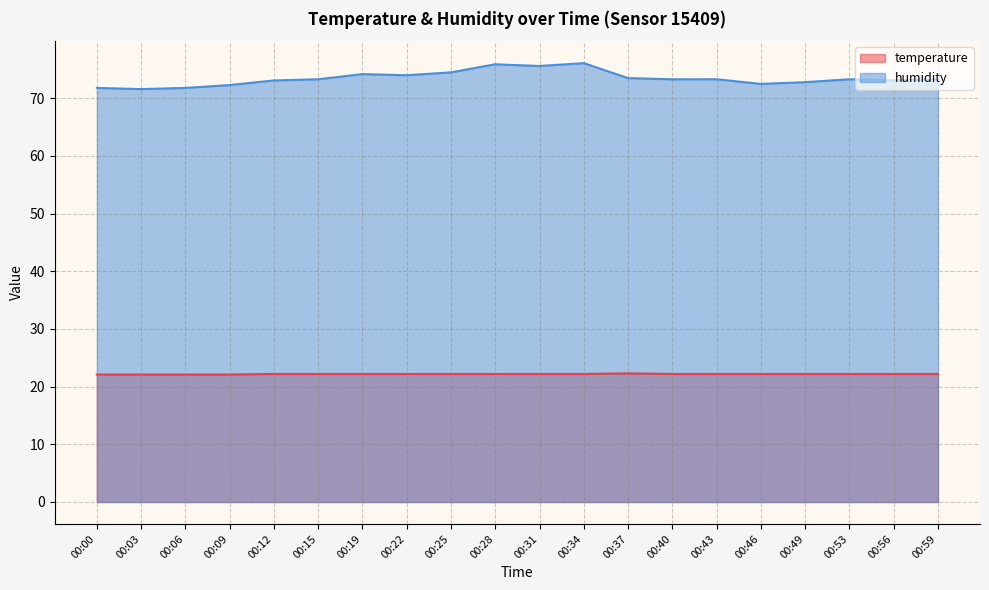

Reading left to right, list all the values displayed in this chart.

temperature: 00:00=22.1	00:03=22.1	00:06=22.1	00:09=22.1	00:12=22.2	00:15=22.2	00:19=22.2	00:22=22.2	00:25=22.2	00:28=22.2	00:31=22.2	00:34=22.2	00:37=22.3	00:40=22.2	00:43=22.2	00:46=22.2	00:49=22.2	00:53=22.2	00:56=22.2	00:59=22.2
humidity: 00:00=71.8	00:03=71.6	00:06=71.8	00:09=72.3	00:12=73.1	00:15=73.3	00:19=74.2	00:22=74.0	00:25=74.5	00:28=75.9	00:31=75.6	00:34=76.1	00:37=73.5	00:40=73.3	00:43=73.3	00:46=72.5	00:49=72.8	00:53=73.3	00:56=73.1	00:59=73.3